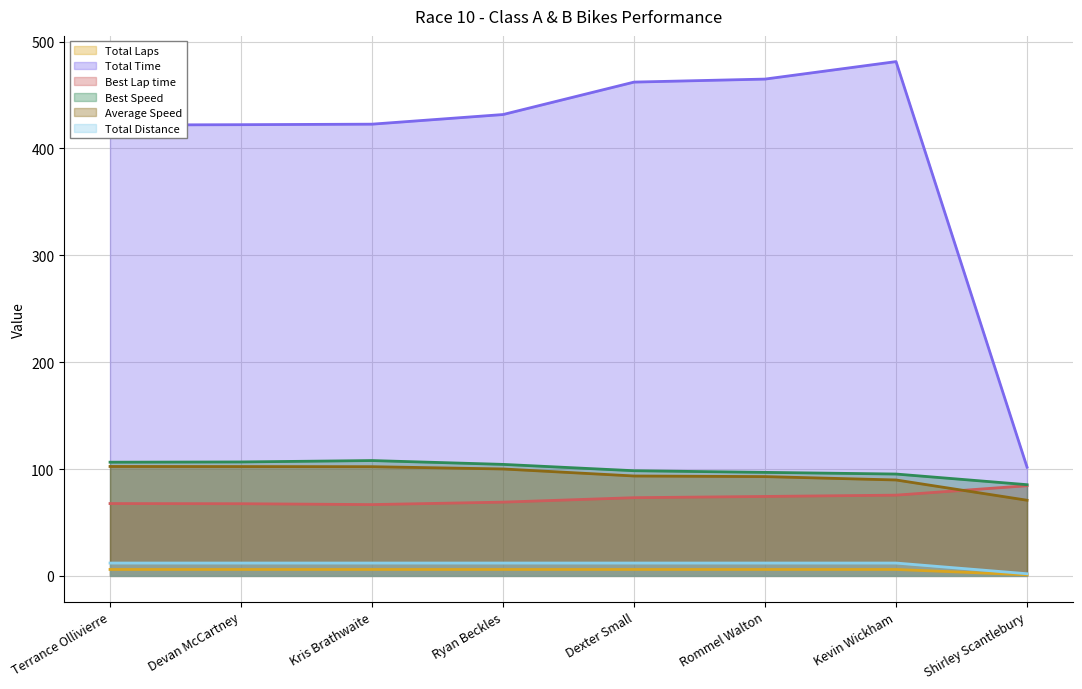

Which series has the largest range (max minus min)?

Total Time